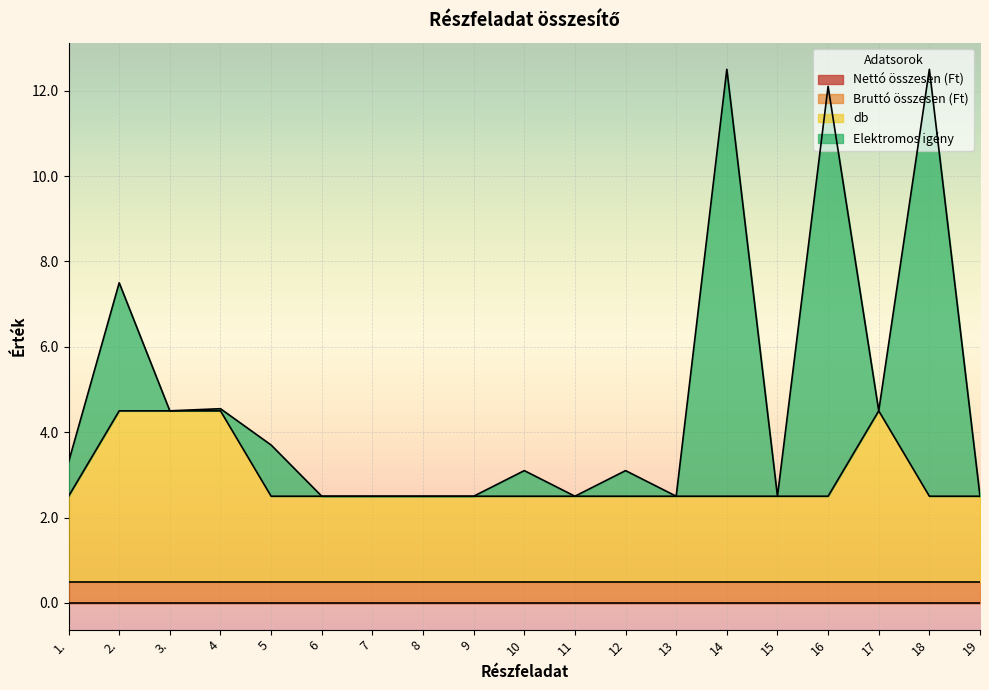

Count the number of categories in the chart.

19